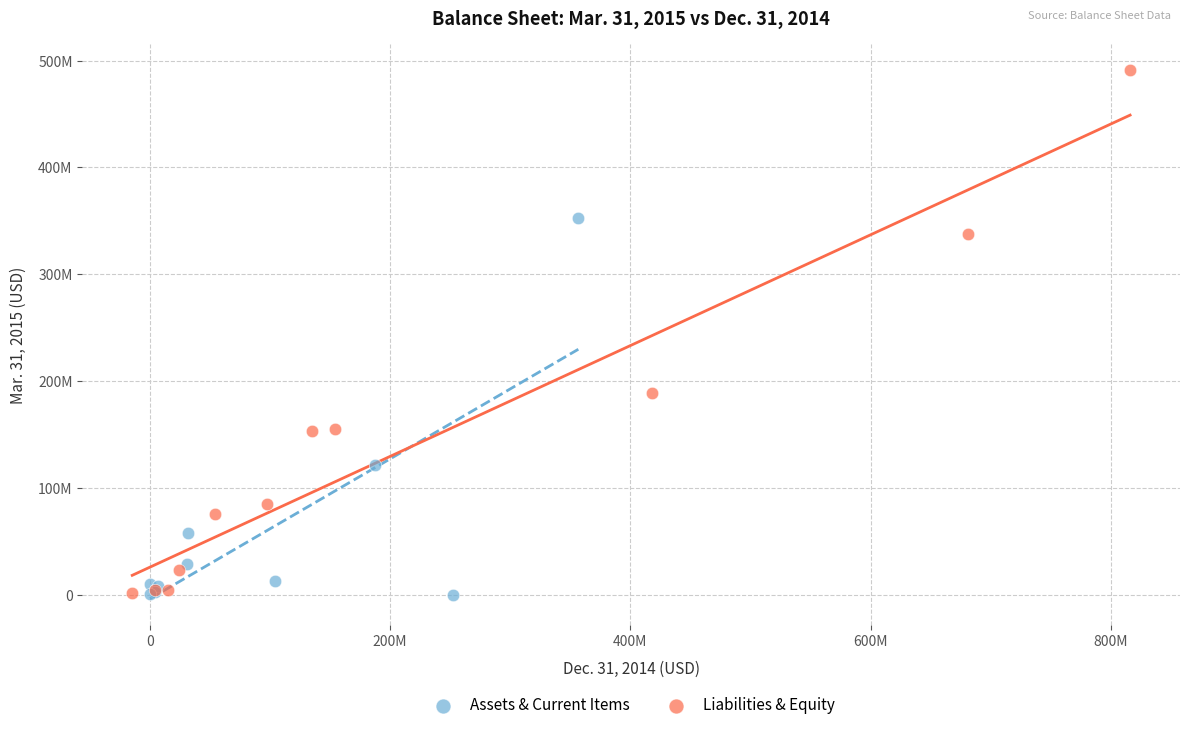

Which series reaches the maximum Y coordinate?

Liabilities & Equity